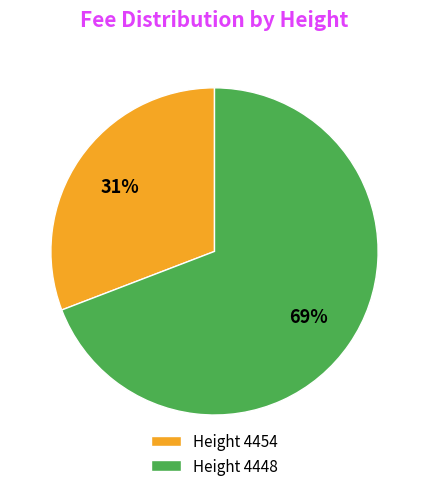

Which category accounts for the majority?

Height 4448